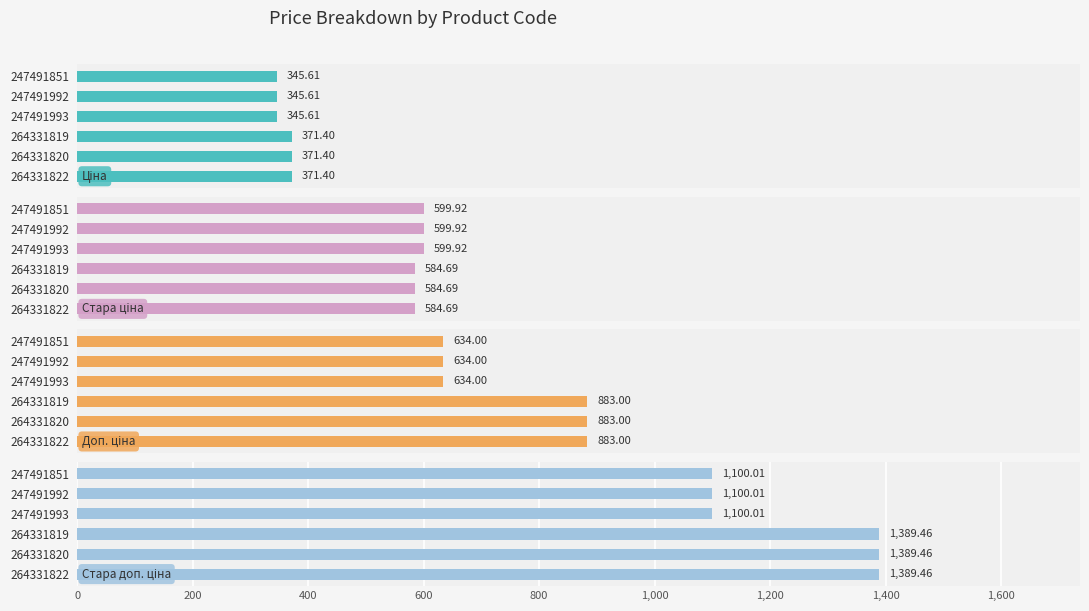

Reading right to left, list all the values displayed in this chart.

Ціна: 345.6	345.6	345.6	371.4	371.4	371.4
Стара ціна: 599.9	599.9	599.9	584.7	584.7	584.7
Доп. ціна: 634.0	634.0	634.0	883.0	883.0	883.0
Стара доп. ціна: 1100.0	1100.0	1100.0	1389.5	1389.5	1389.5